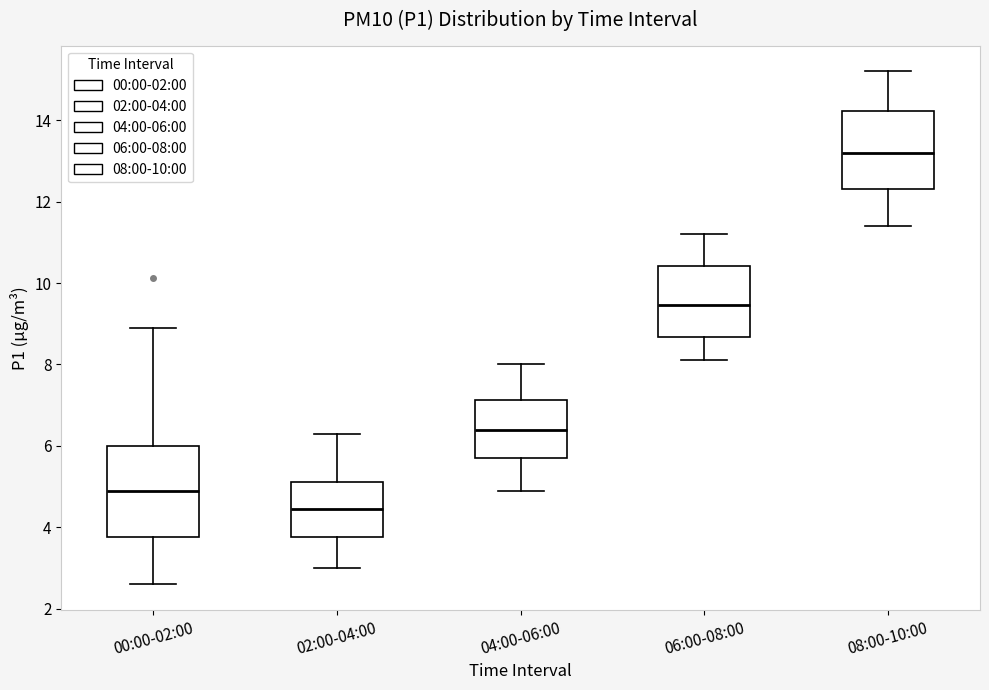

Which box has the highest median line?

08:00-10:00